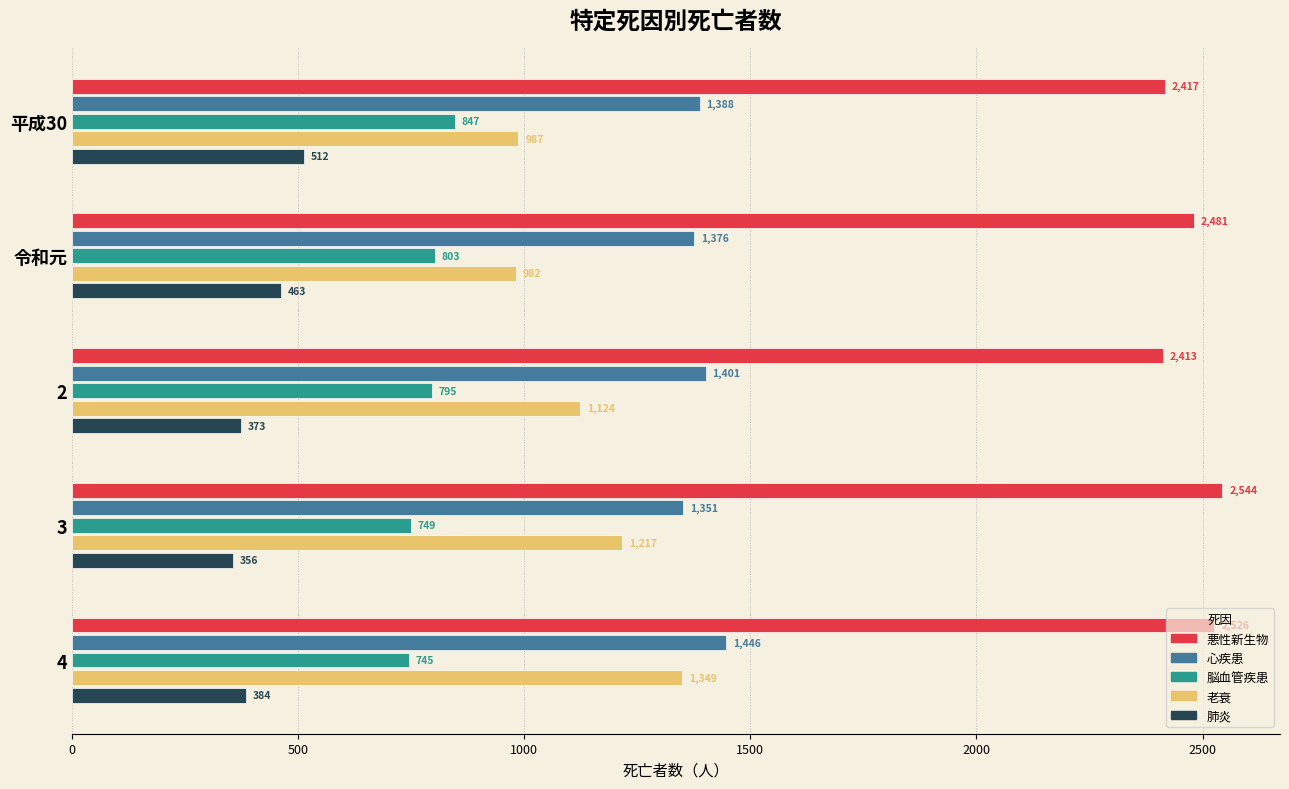

How many distinct data groups are displayed?

5